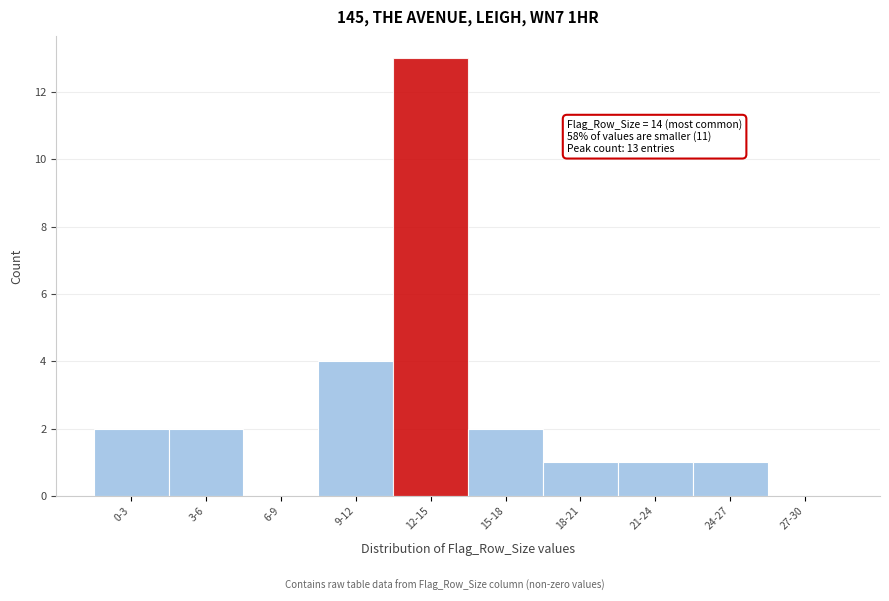

Between 15-18 and 21-24, which is larger?

15-18